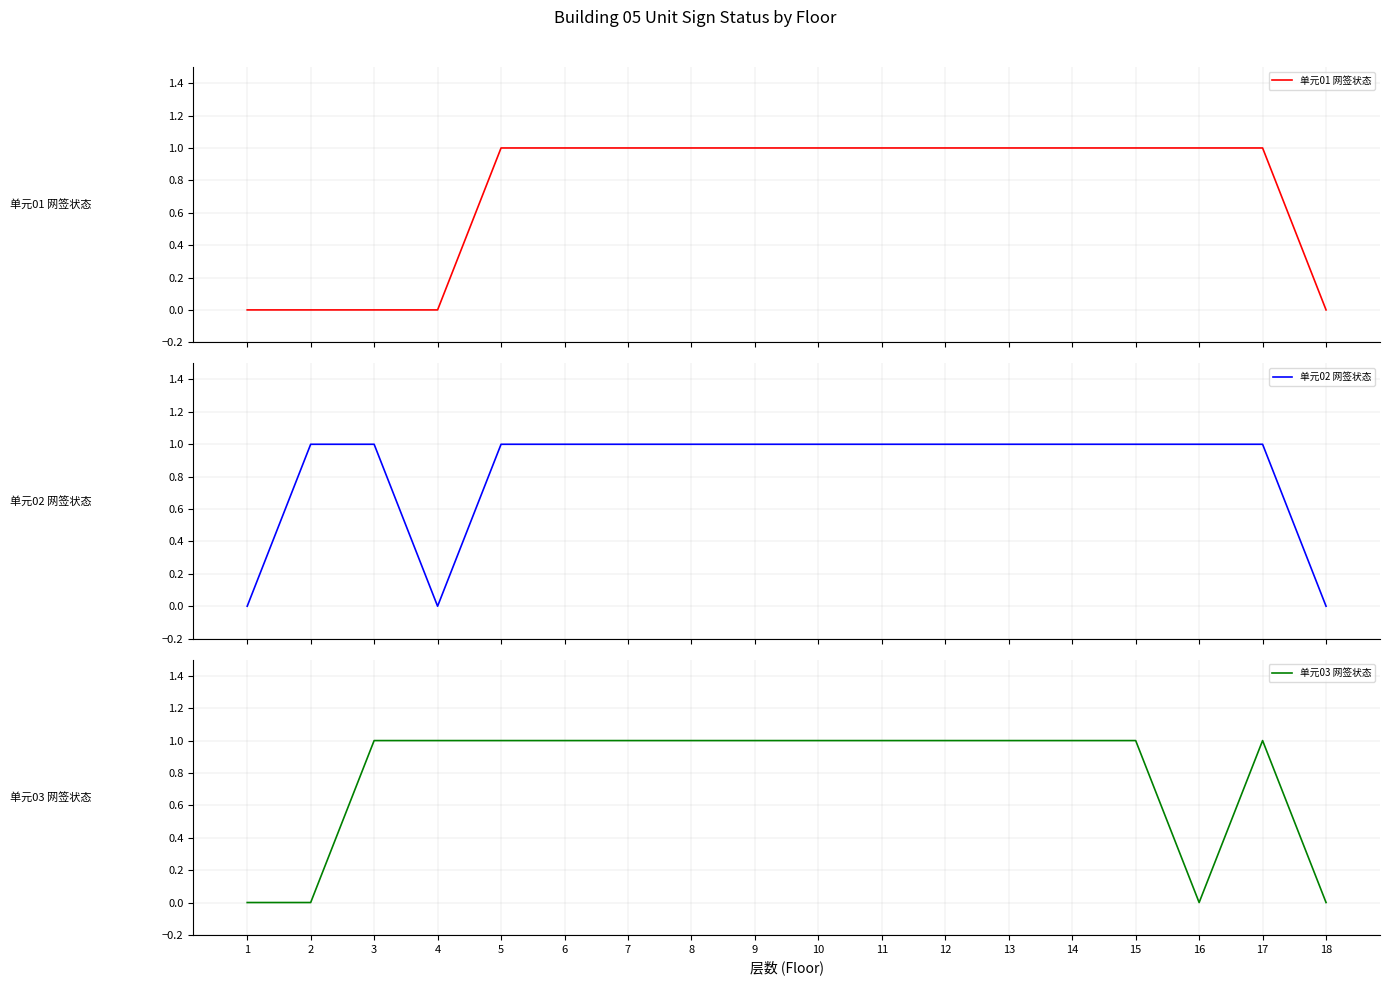

True or false: 单元01 网签状态 and 单元03 网签状态 cross at least once.

False